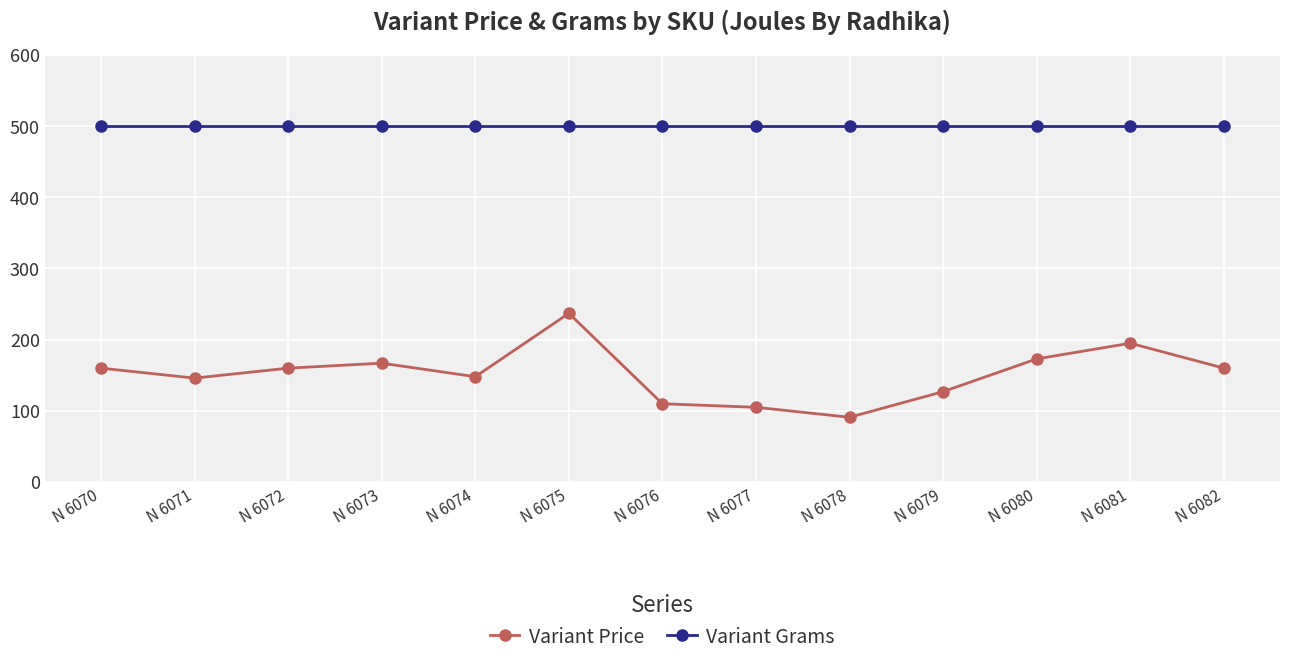

Is this an area chart (filled region under the line)?

No